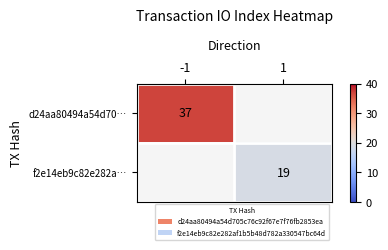

True or false: f2e14eb9c82e282a… has a value of 32 at 1.

False